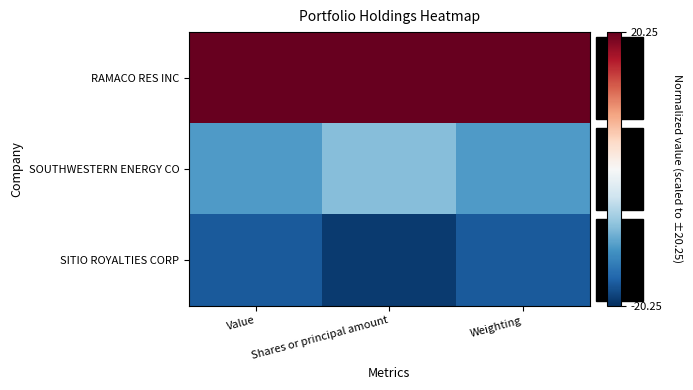

Reading left to right, list all the values displayed in this chart.

RAMACO RES INC: Value=20.2	Shares or principal amount=20.2	Weighting=20.2
SOUTHWESTERN ENERGY CO: Value=-11.5	Shares or principal amount=-8.6	Weighting=-11.5
SITIO ROYALTIES CORP: Value=-17.0	Shares or principal amount=-19.3	Weighting=-17.0